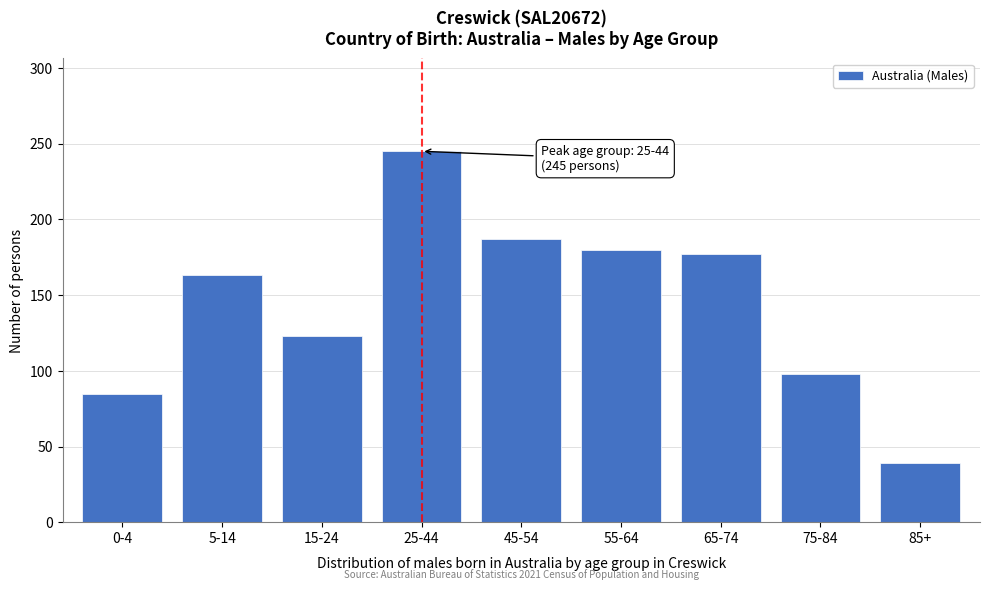

Reading right to left, list all the values displayed in this chart.

39	98	177	180	187	245	123	163	85